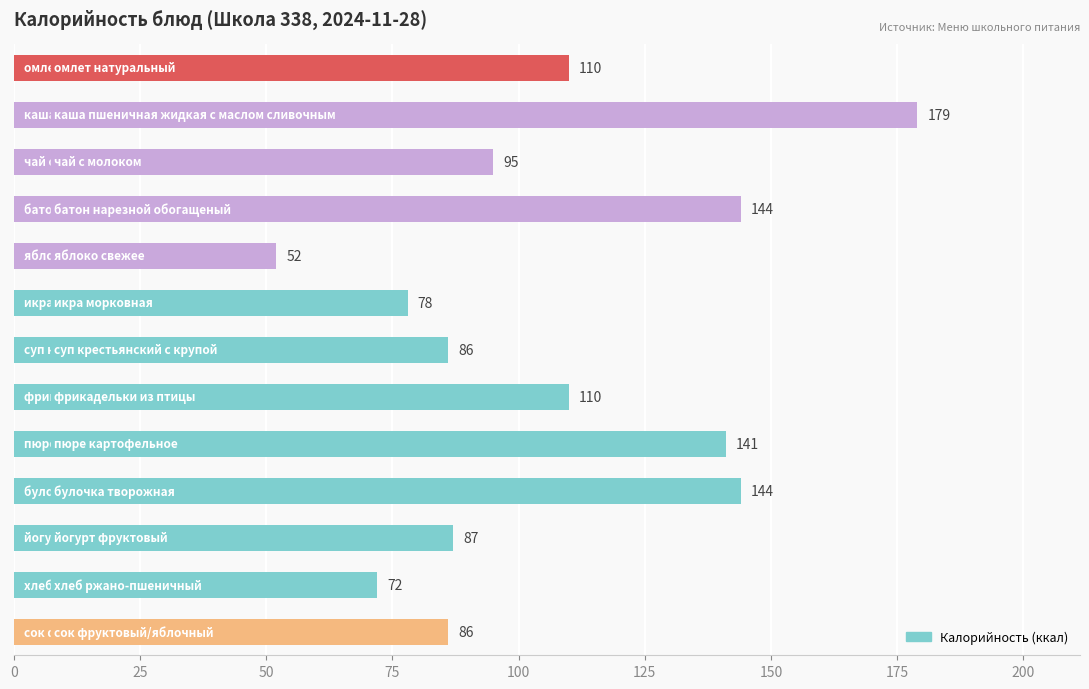

Reading top to bottom, extract all data points from this chart.

110	179	95	144	52	78	86	110	141	144	87	72	86